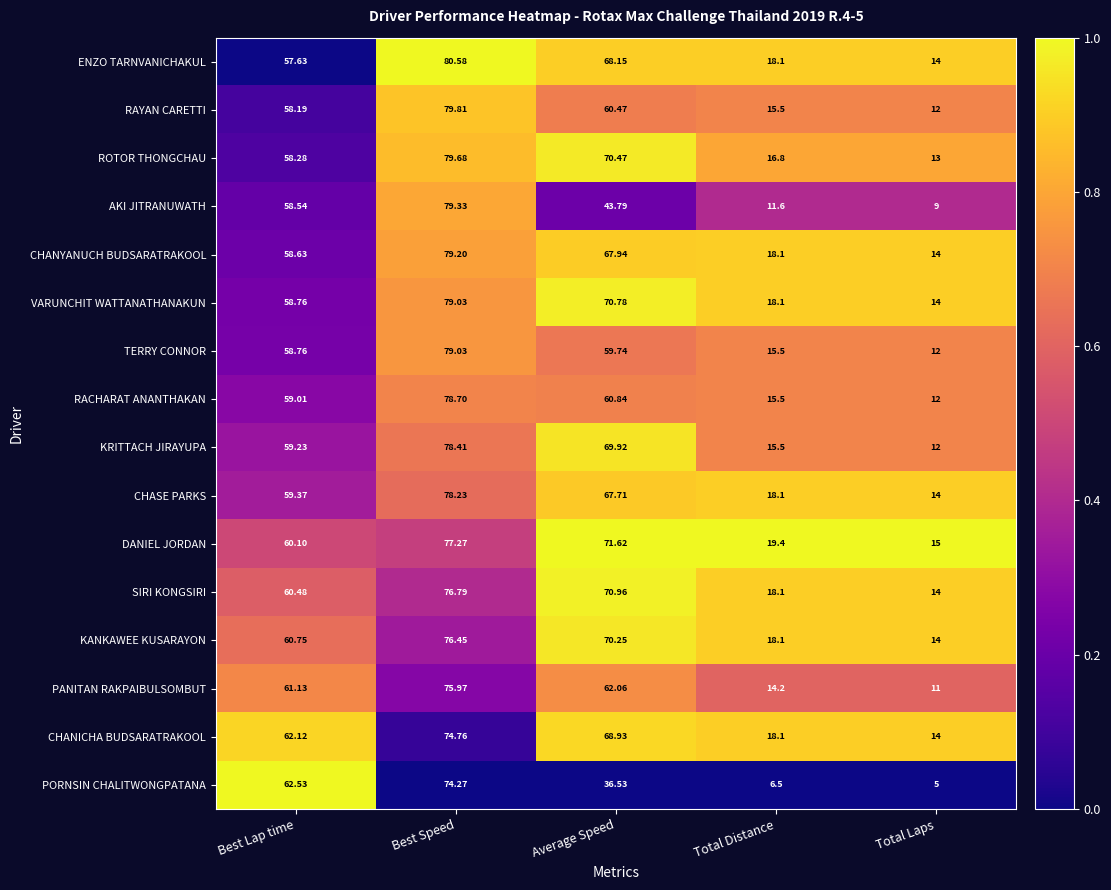

Rank the categories by RACHARAT ANANTHAKAN value from lowest to highest.

Total Laps, Total Distance, Best Lap time, Average Speed, Best Speed